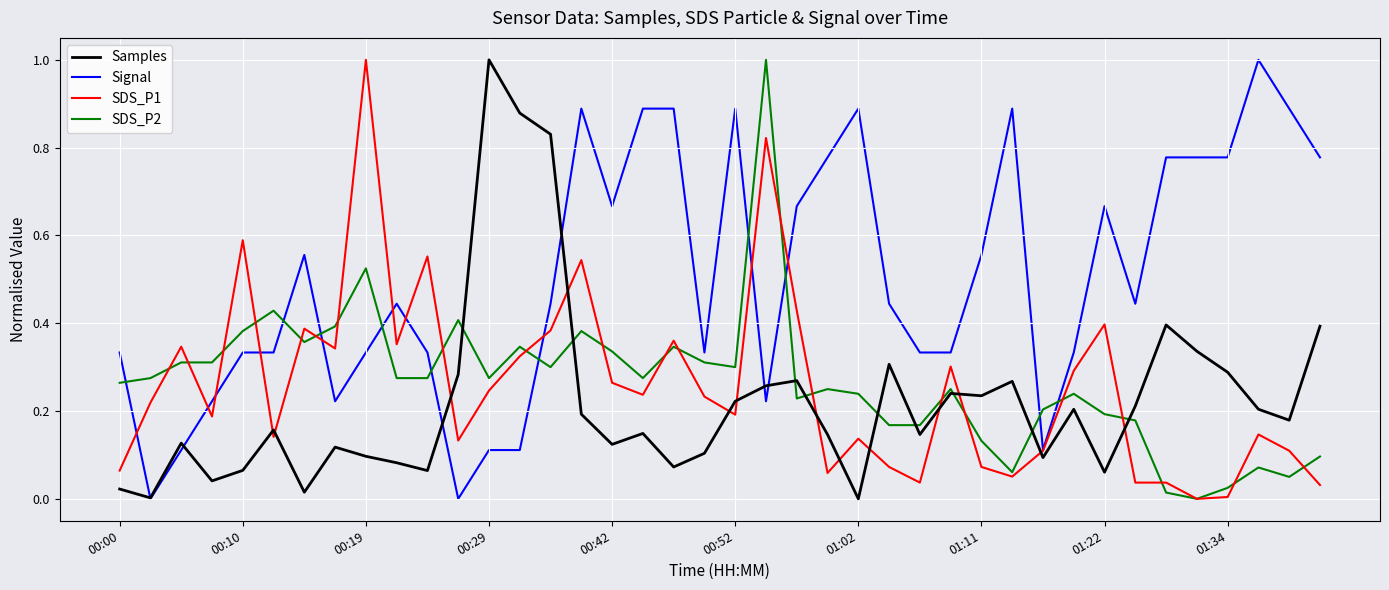

Which series has the largest total across all categories?

Signal